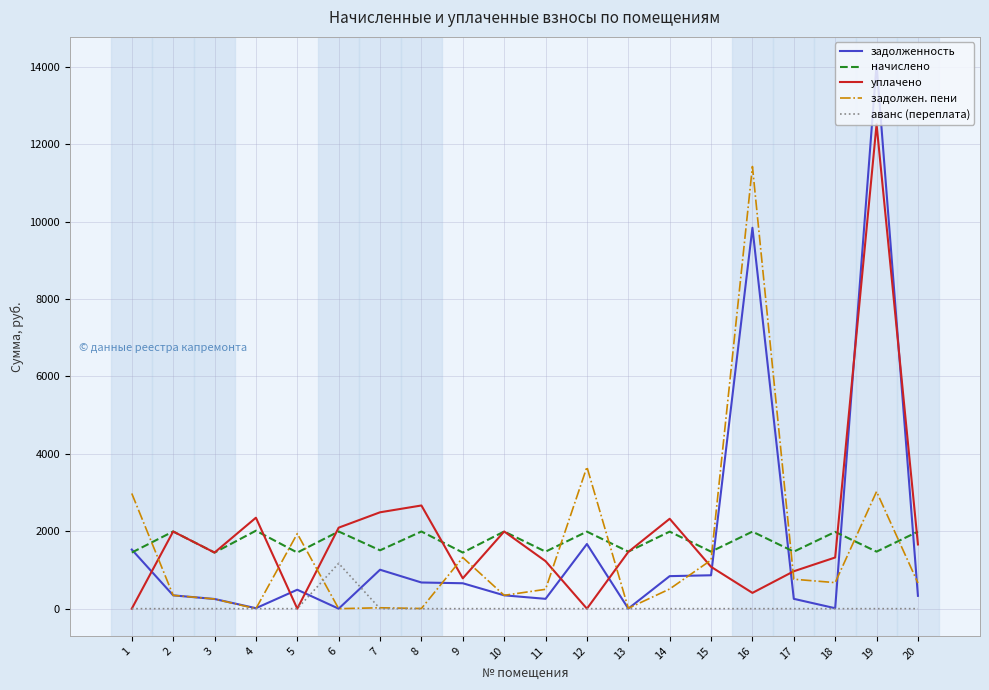

Rank the series by their maximum value, from lowest to highest.

аванс (переплата), начислено, задолжен. пени, уплачено, задолженность